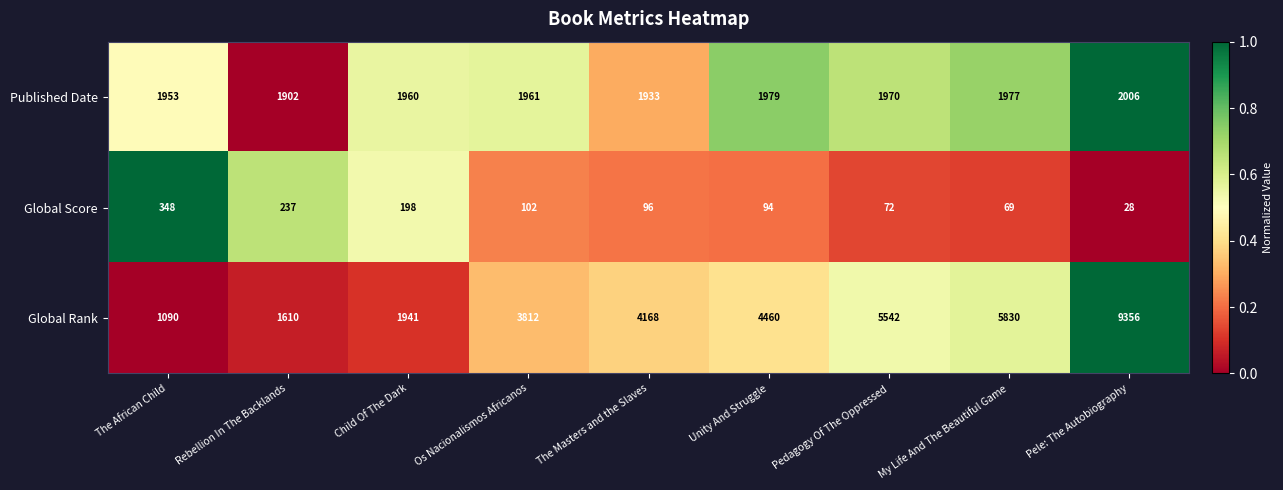

List the series in order of their peak value, highest first.

Global Rank, Published Date, Global Score